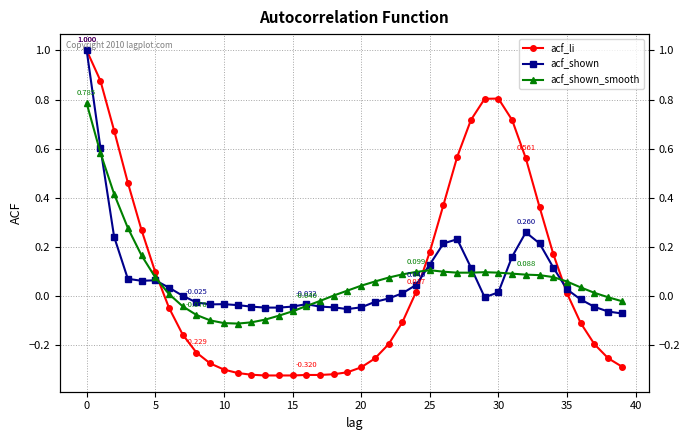

How many series are shown in this chart?

3